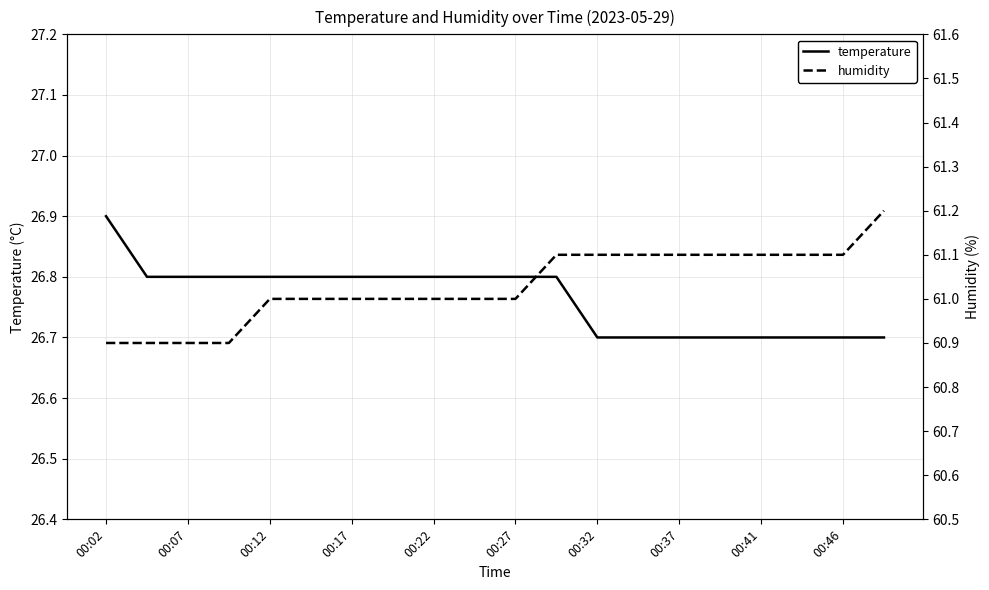

What is the minimum value shown in the chart?

26.7